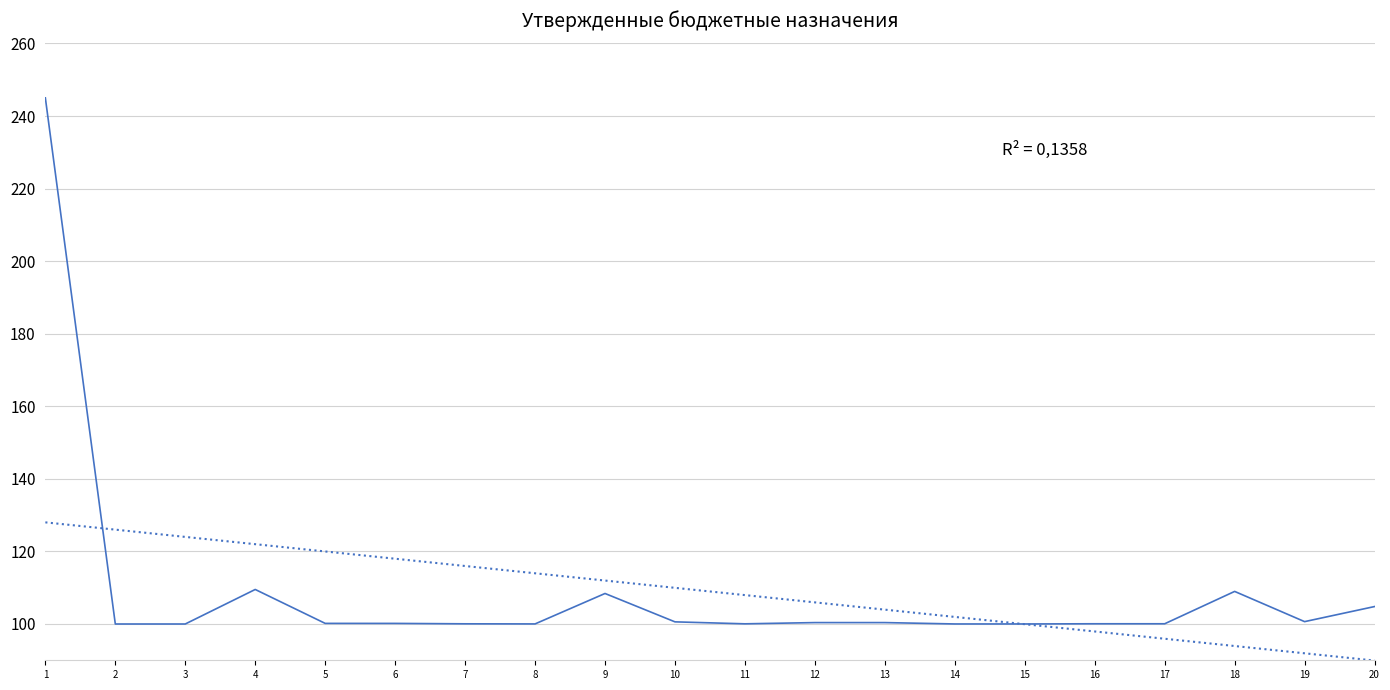

What is the greatest value displayed?

245.0